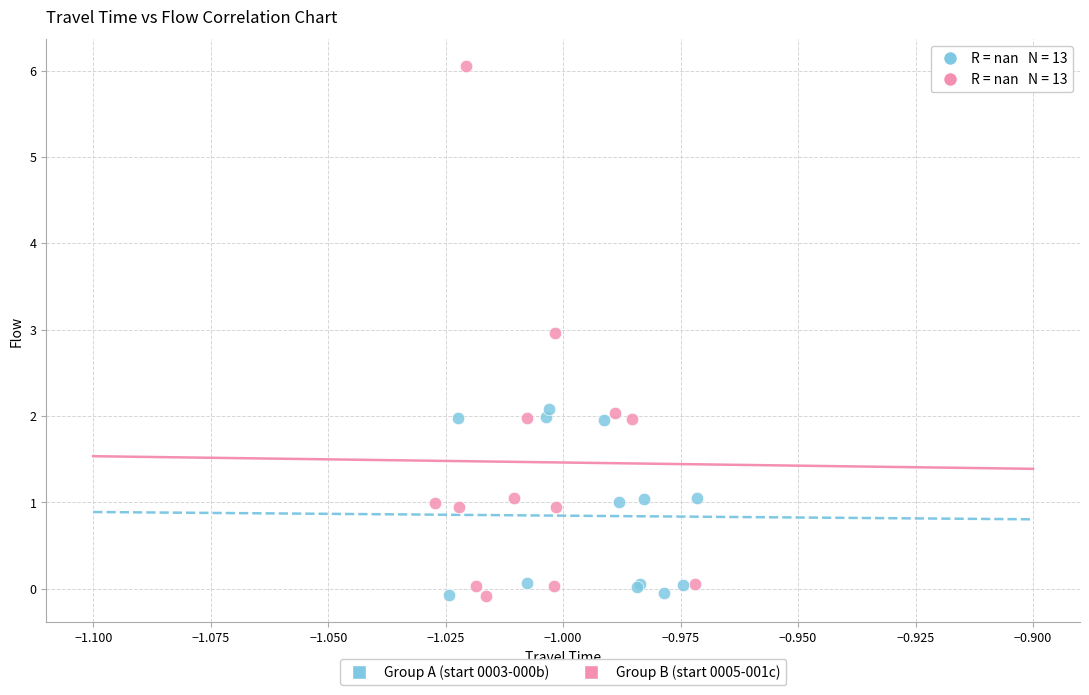

Which series contains the highest Y value?

Group B (start 0005-001c)